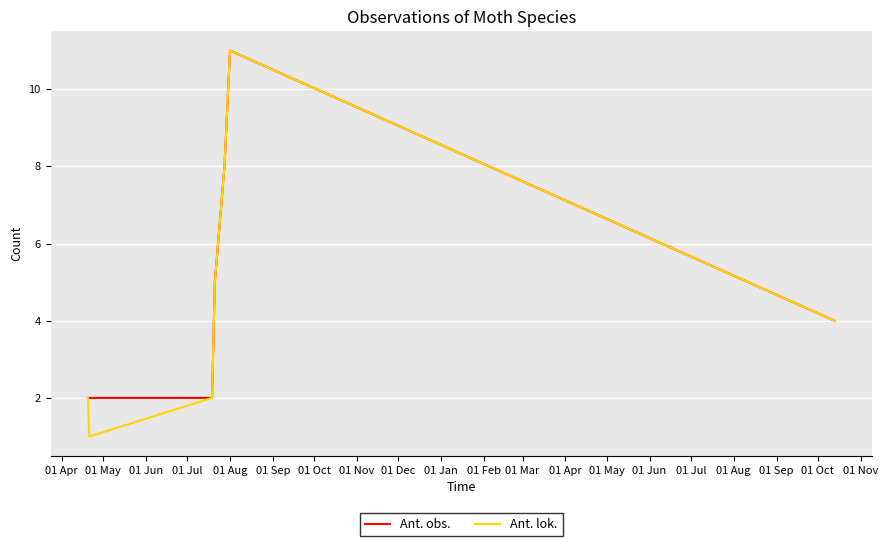

What are all the series names shown in the legend?

Ant. obs., Ant. lok.